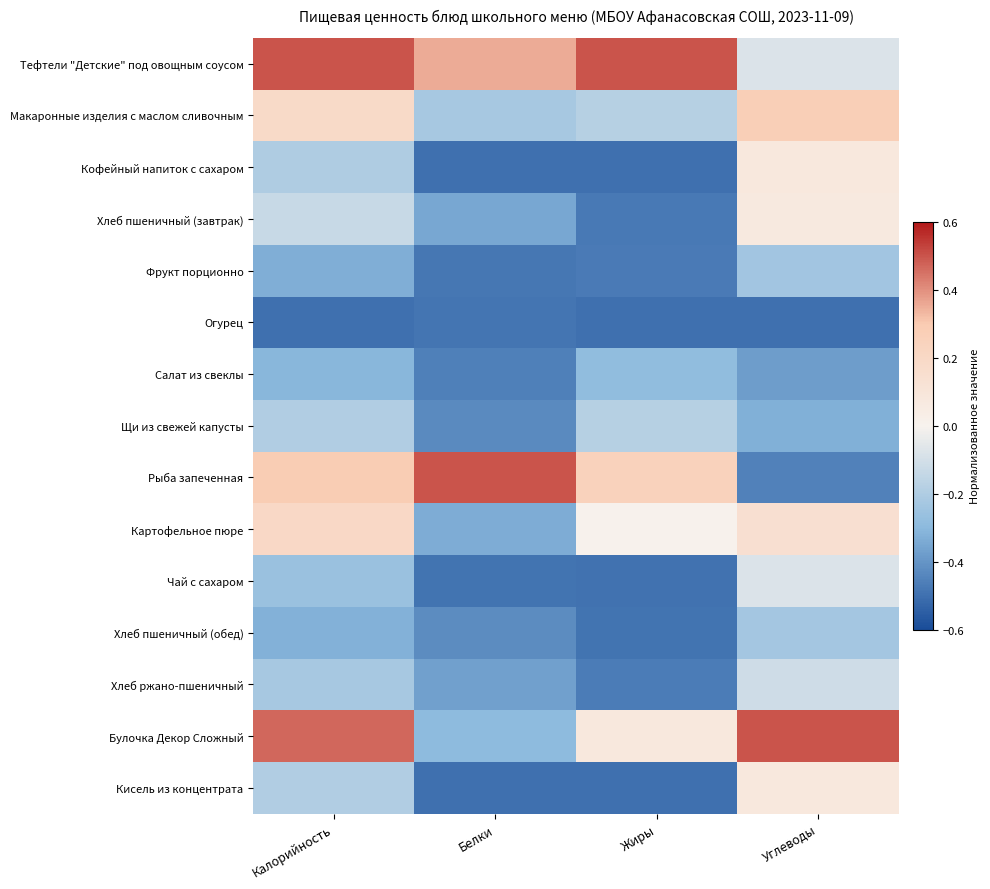

What is the minimum value shown in the chart?

-0.5